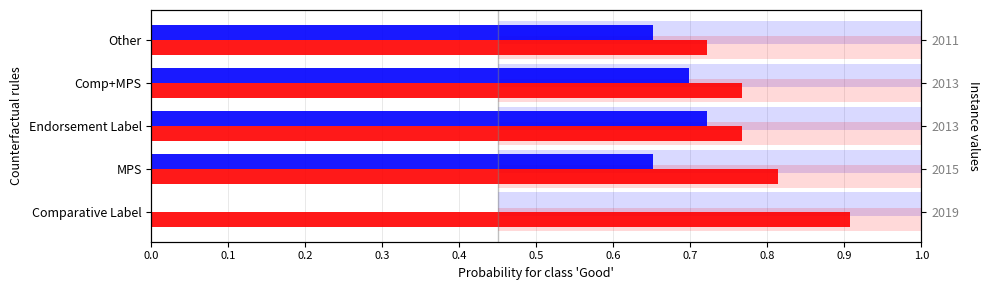

Are the bars grouped side by side (vs. stacked)?

Yes